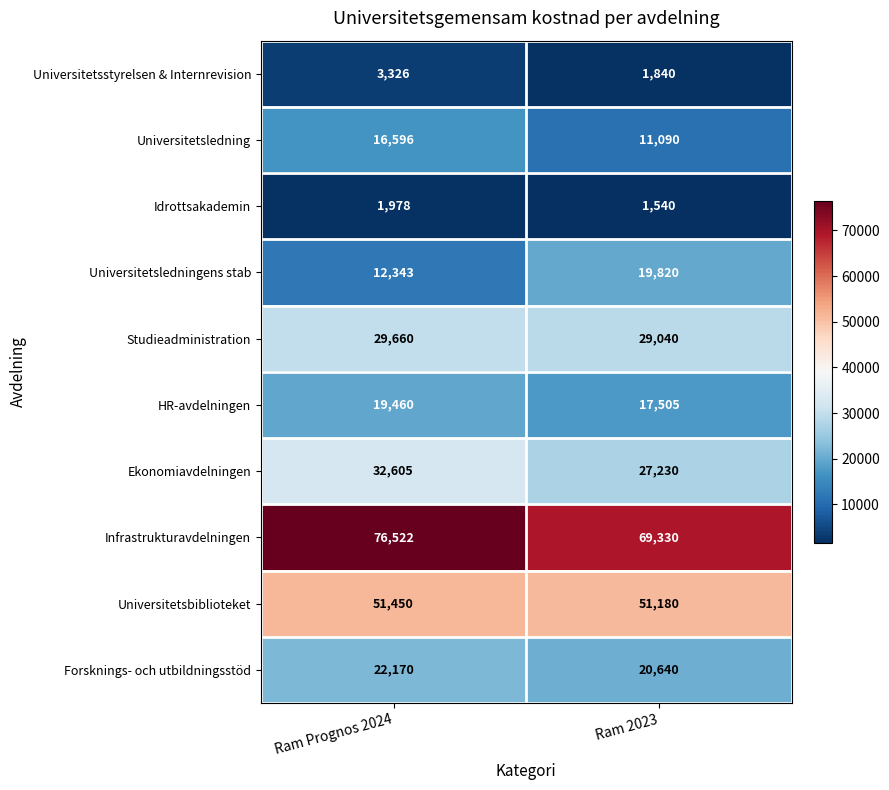

What is the difference between the maximum and minimum values in the Universitetsstyrelsen & Internrevision series?

1486